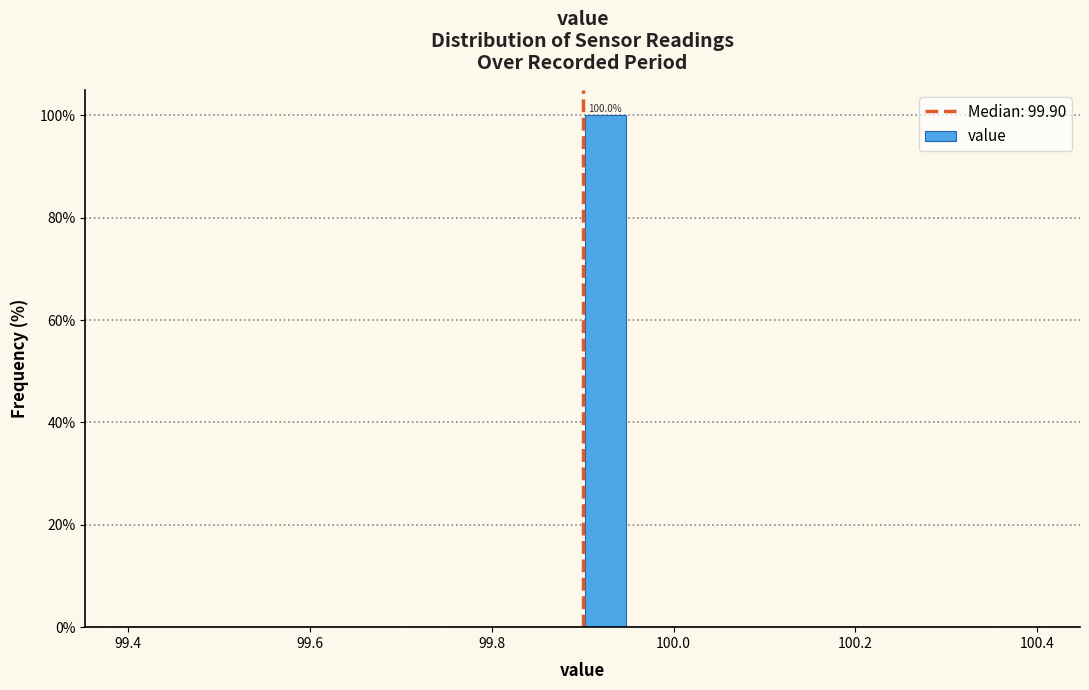

Read against the x-axis, roughly where is the centre of the tallest bar?

99.92